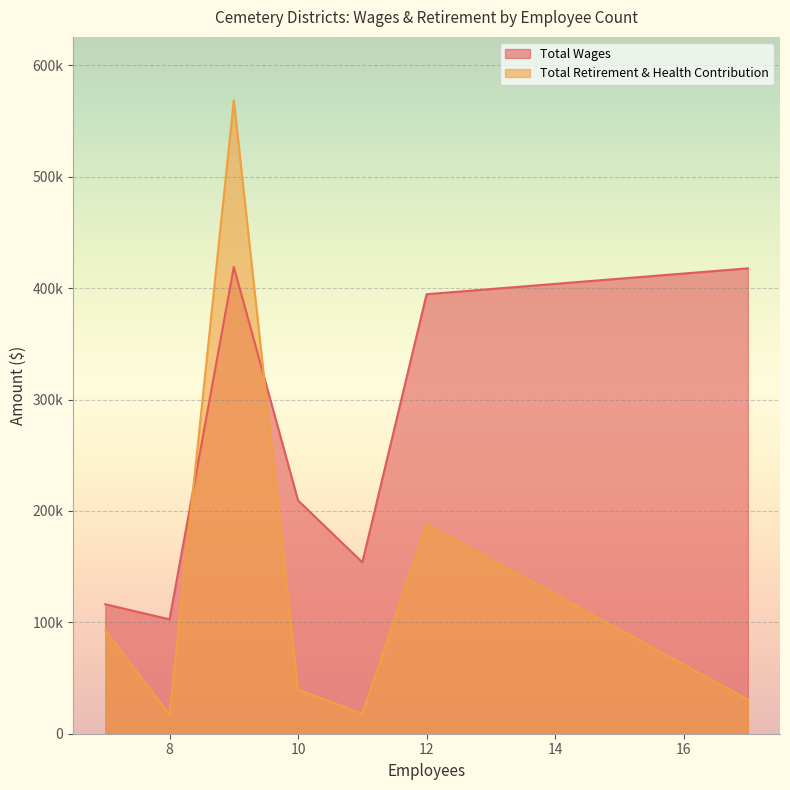

Which series has the largest range (max minus min)?

Total Retirement & Health Contribution